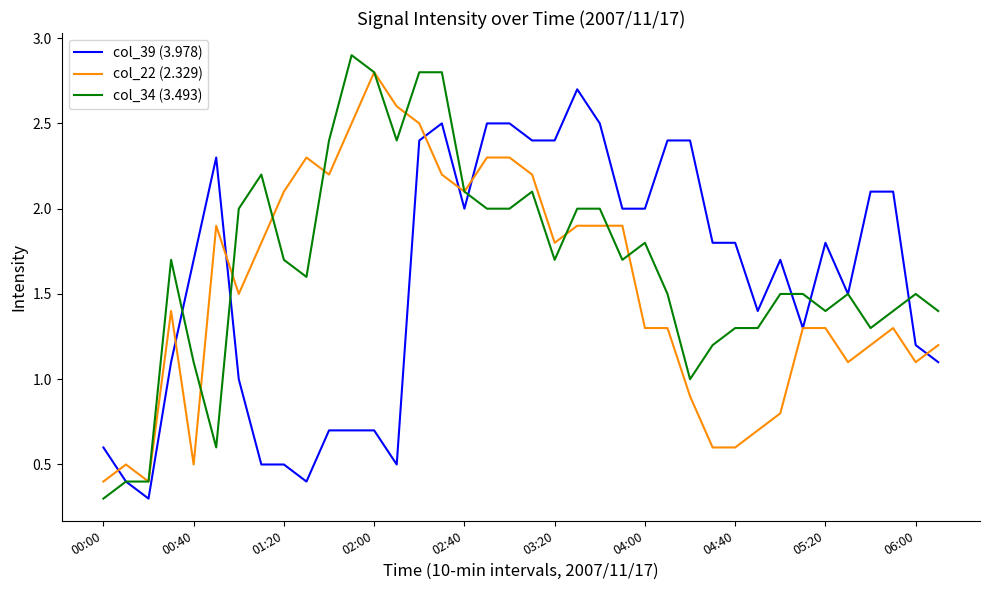

Which series has the largest range (max minus min)?

col_34 (3.493)